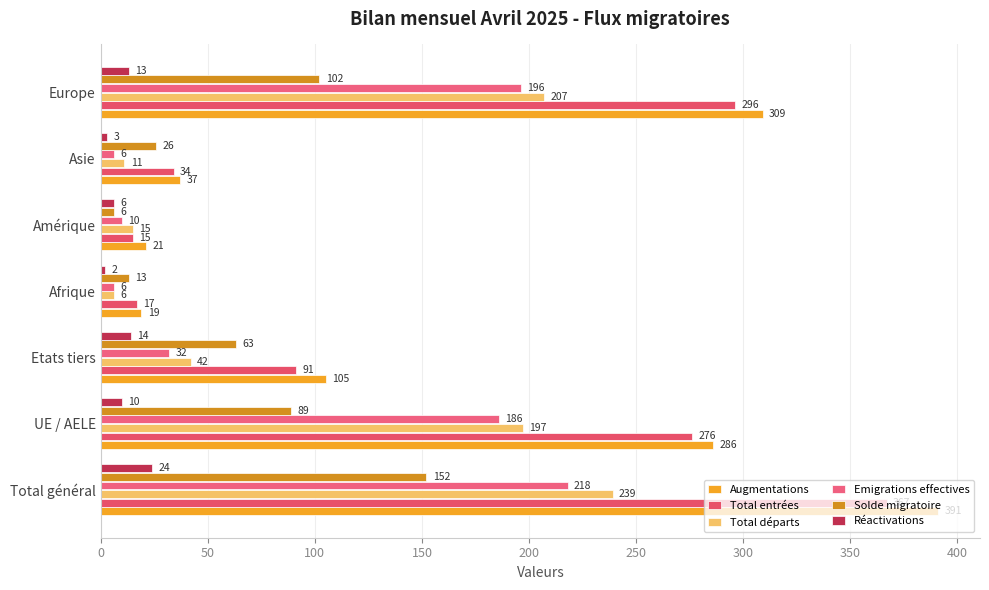

At how many categories does at least one series exceed 157?

3